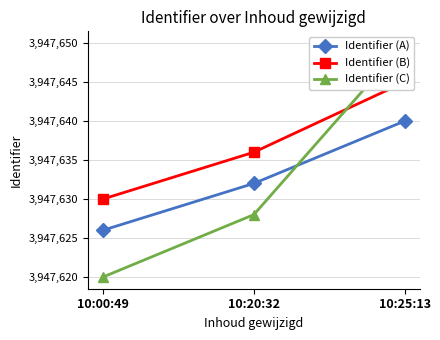

List the labels in order of Identifier (B) value, smallest first.

10:00:49, 10:20:32, 10:25:13